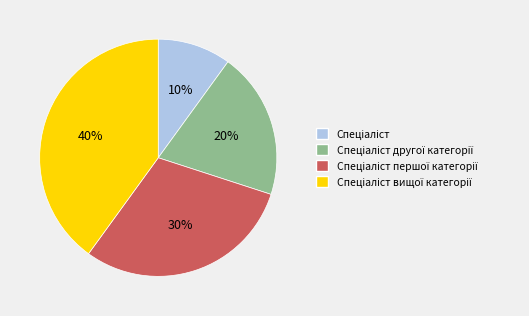

Is there a majority slice in this chart?

No